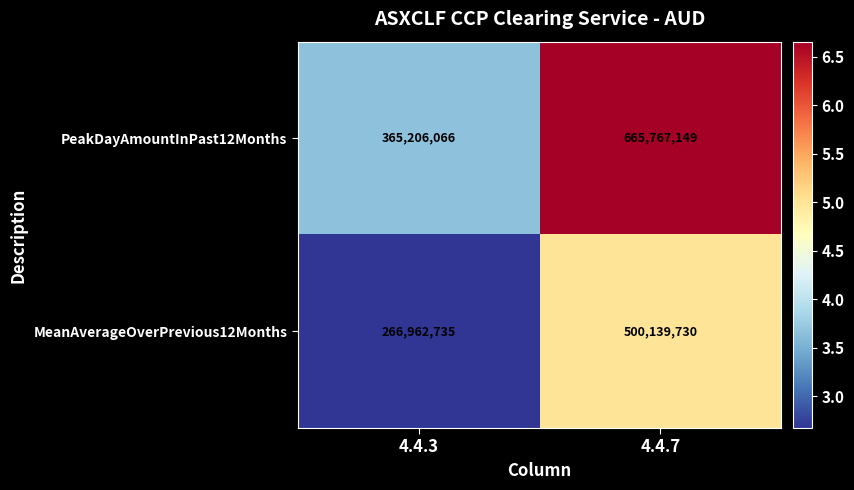

Rank the series by their average value, from lowest to highest.

MeanAverageOverPrevious12Months, PeakDayAmountInPast12Months